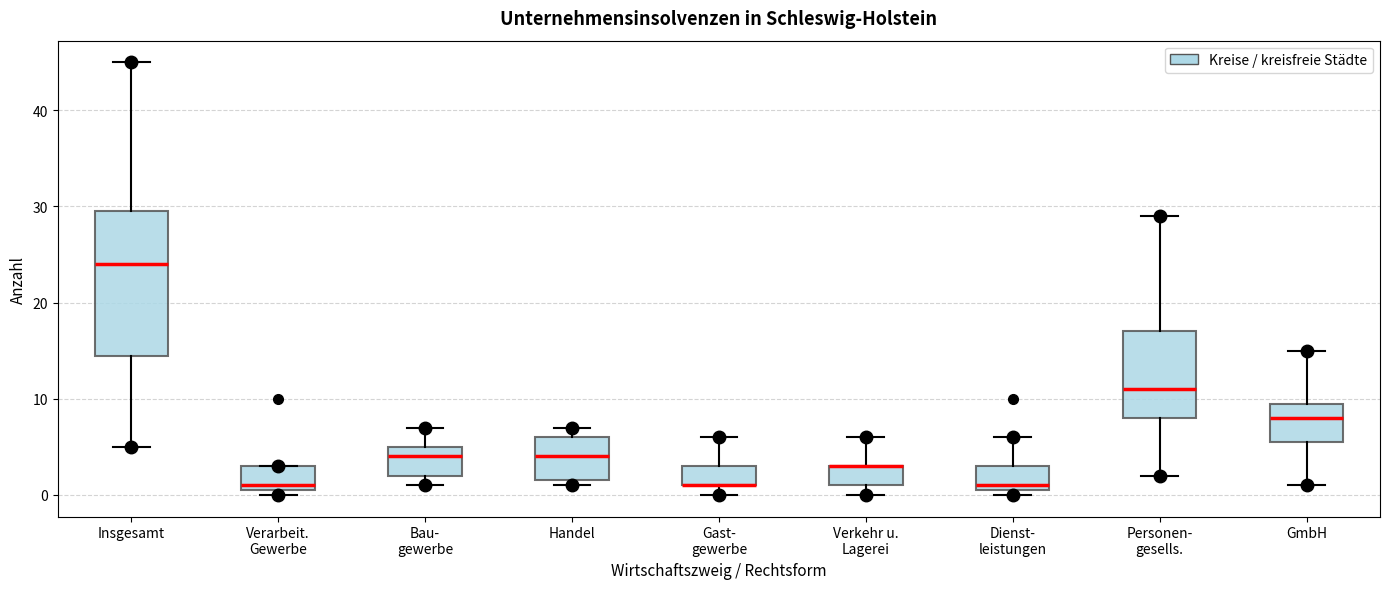

Reading left to right, transcribe this box plot: for each box, give where its median line is, the range the box spans, and where its two whiskers end, as read against the y-axis. The values are not printed on the chart, so give them approximately, as read against the axis.

Insgesamt: median 24, box 15 to 30, whiskers 5 to 45
Verarbeit. Gewerbe: median 1 (just above the box's lower edge), box 1 to 3, whiskers 0 to 3
Bau- gewerbe: median 4, box 2 to 5, whiskers 1 to 7
Handel: median 4, box 2 to 6, whiskers 1 to 7
Gast- gewerbe: median 1 (drawn on the box's lower edge), box 1 to 3, whiskers 0 to 6
Verkehr u. Lagerei: median 3 (drawn on the box's upper edge), box 1 to 3, whiskers 0 to 6
Dienst- leistungen: median 1 (just above the box's lower edge), box 1 to 3, whiskers 0 to 6
Personen- gesells.: median 11, box 8 to 17, whiskers 2 to 29
GmbH: median 8, box 6 to 10, whiskers 1 to 15